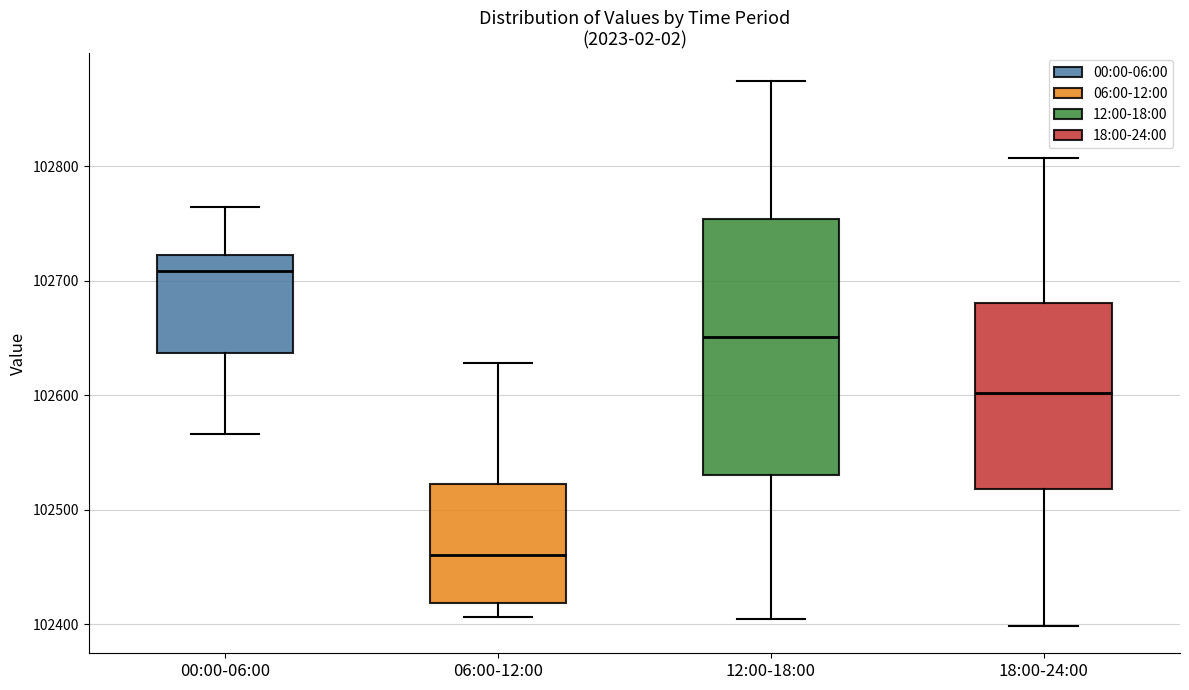

Where does the upper whisker of the box for 00:00-06:00 end on the y-axis? The values are not printed on the chart, so give them approximately, as read against the axis.

102760